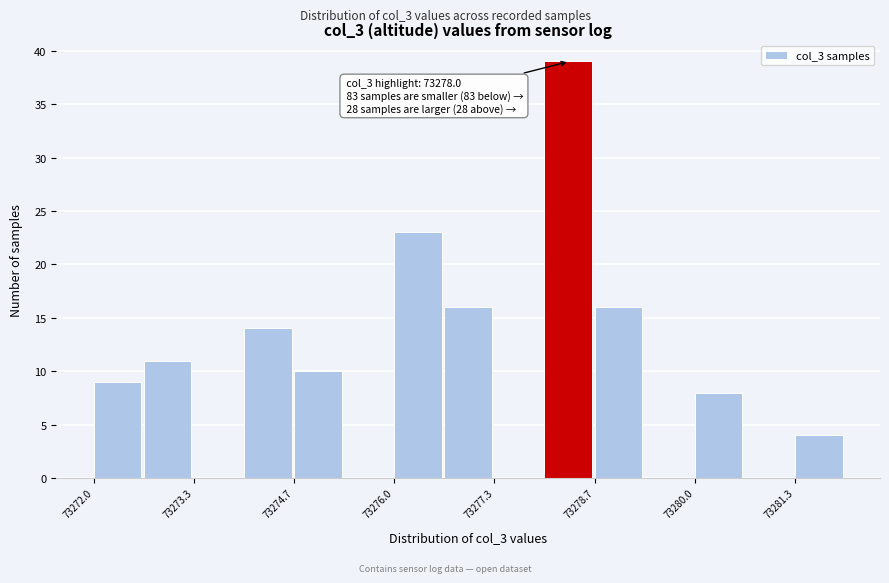

Read against the x-axis, roughly where is the centre of the tallest bar?

73278.4